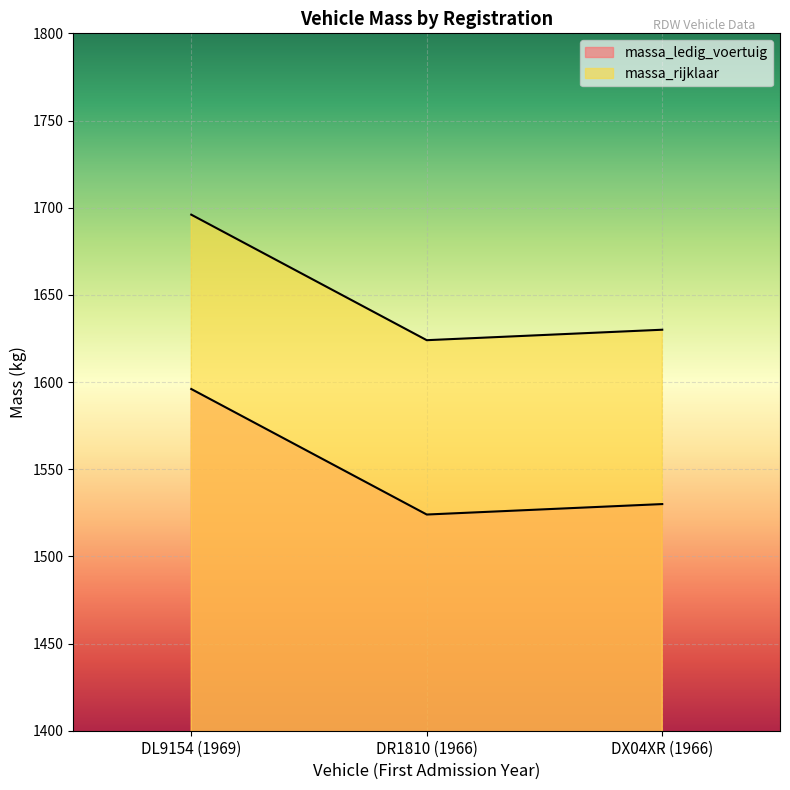

What is the minimum value for massa_rijklaar?

1624